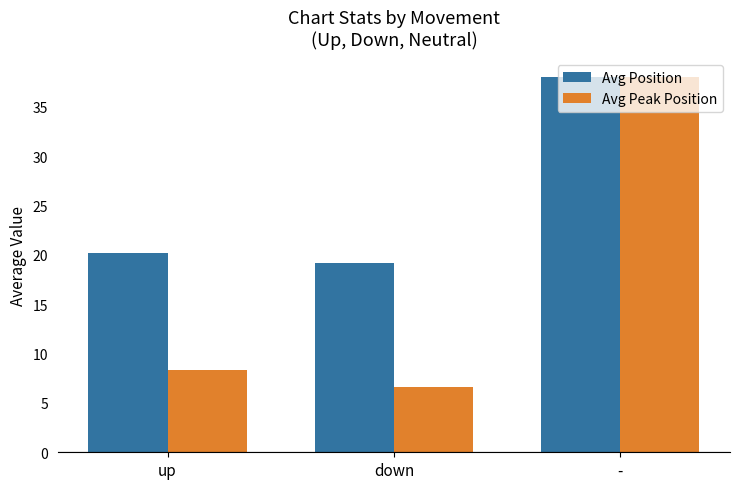

Where does the Avg Peak Position series first go above 8?

up